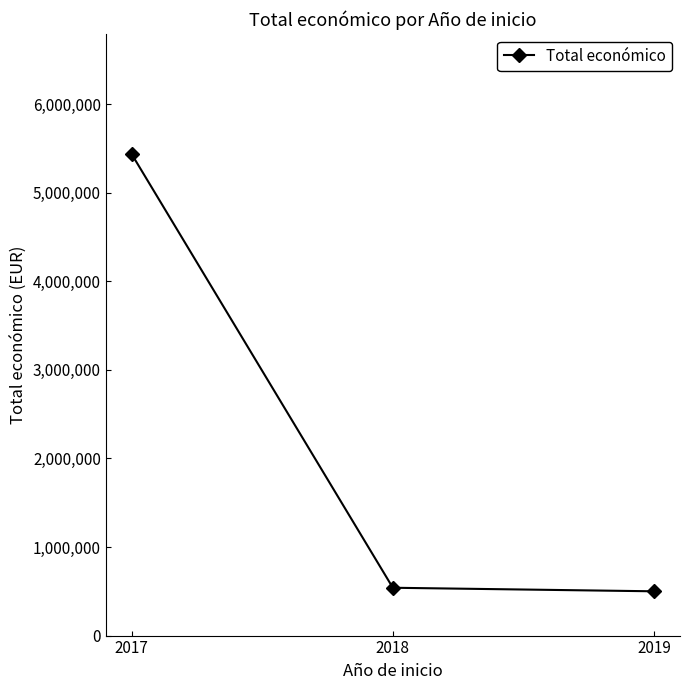

Count the number of categories in the chart.

3